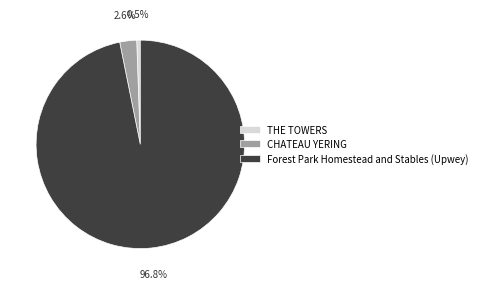

Which slice is the largest?

Forest Park Homestead and Stables (Upwey)